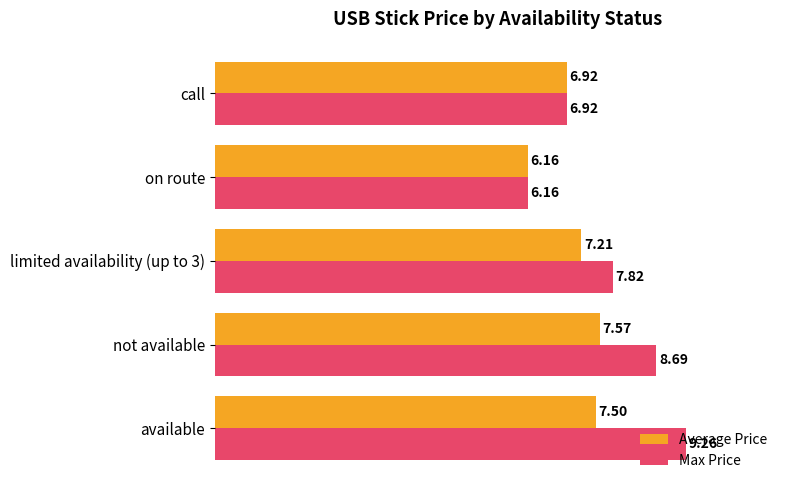

Which series has the largest total across all categories?

Max Price